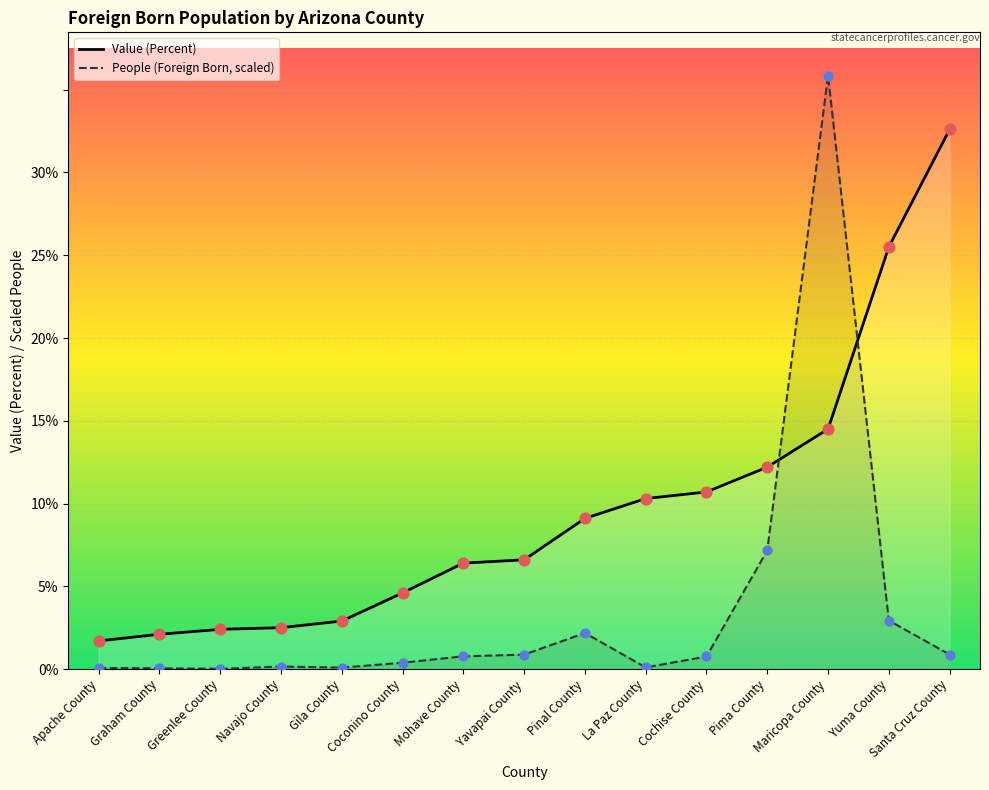

What are all the series names shown in the legend?

Value (Percent), People (Foreign Born, scaled)